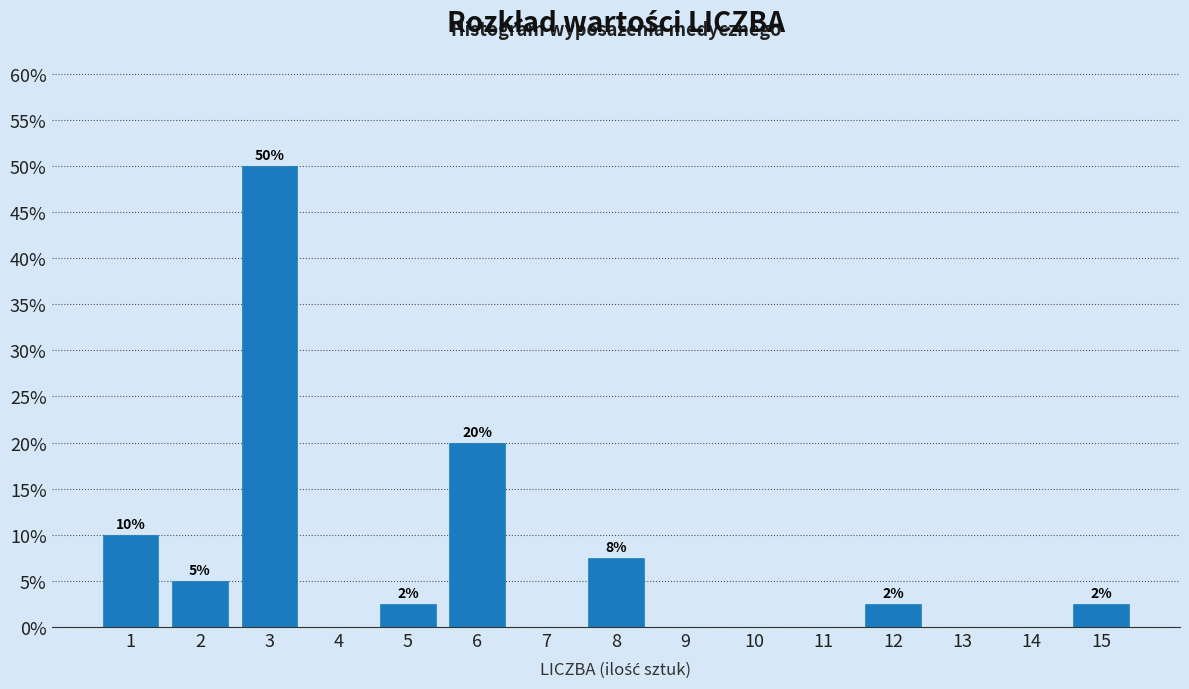

Read the value at 5.

2.5